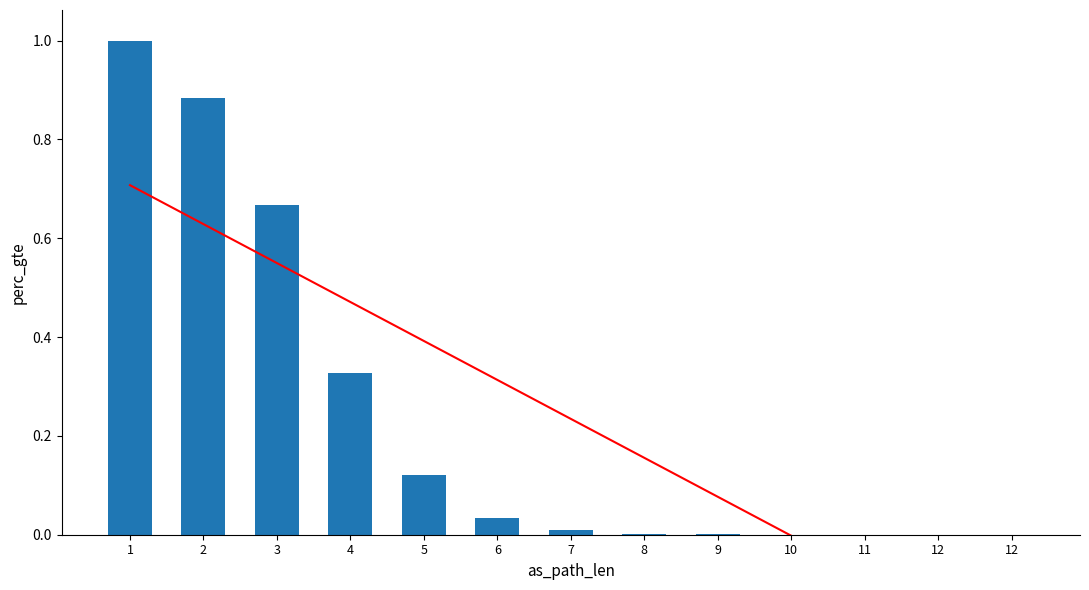

The value of trend at 7 is 0.2. True or false?

True